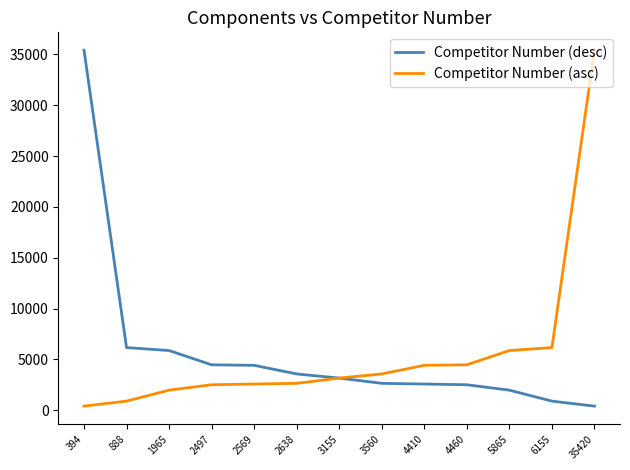

At which label is Competitor Number (desc) closest to 17907?

888